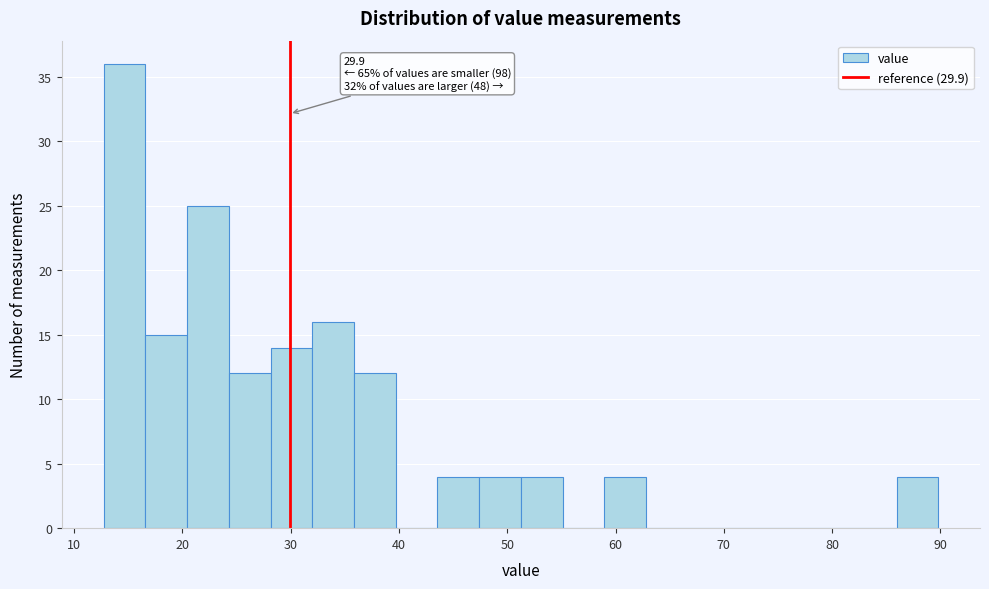

Around what value on the x-axis is the tallest bar? Give the approximate position of its centre, as read against the axis.

15